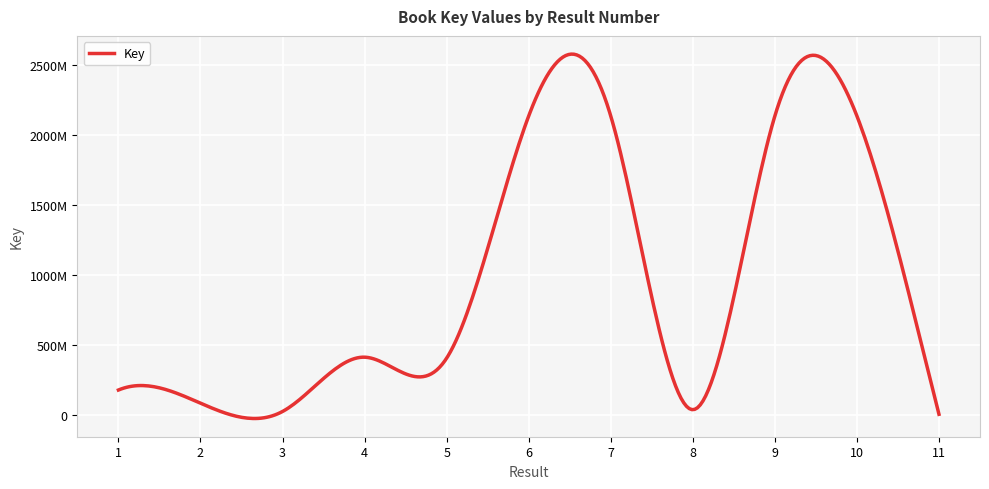

Does the chart display data point markers on the line(s)?

No